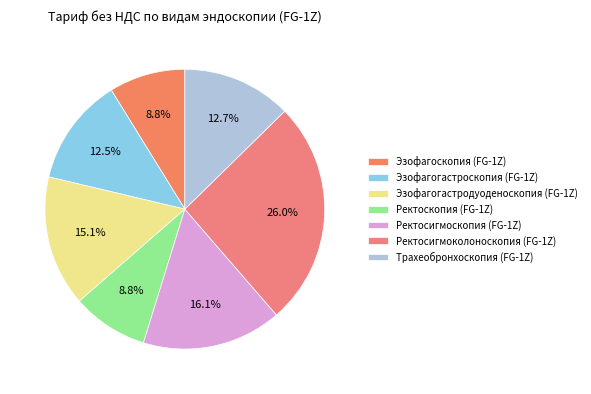

To the nearest percent, what is the difference between the Ректоскопия (FG-1Z) and Трахеобронхоскопия (FG-1Z) slice percentages?

4%